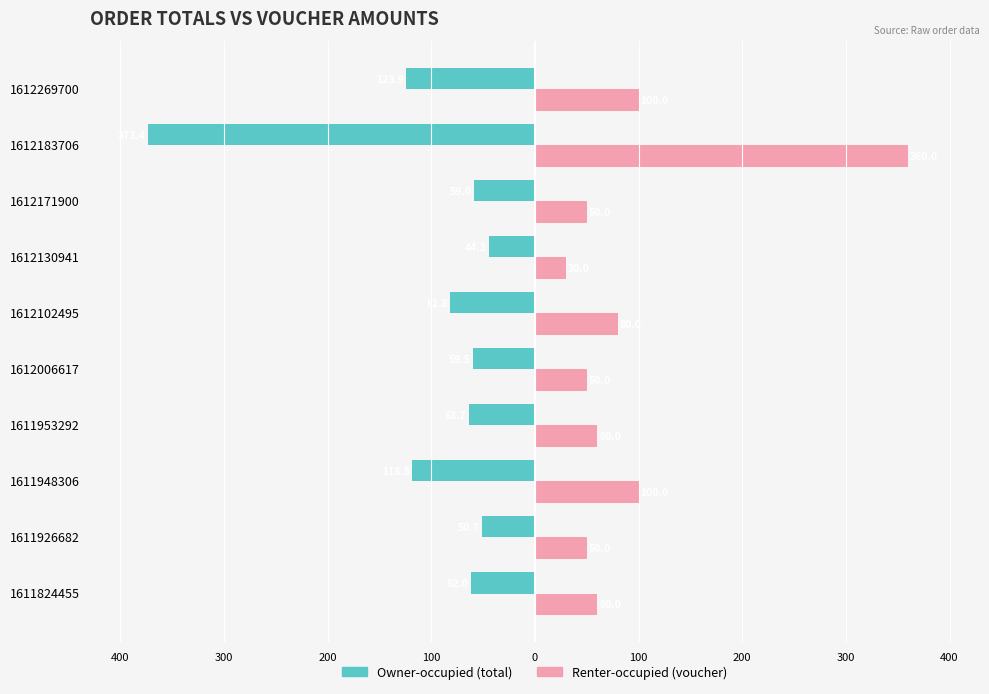

Reading right to left, list all the values displayed in this chart.

Owner-occupied: -123.9	-373.4	-59.0	-44.3	-81.8	-59.5	-63.7	-118.8	-50.7	-62.0
Renter-occupied: 100.0	360.0	50.0	30.0	80.0	50.0	60.0	100.0	50.0	60.0